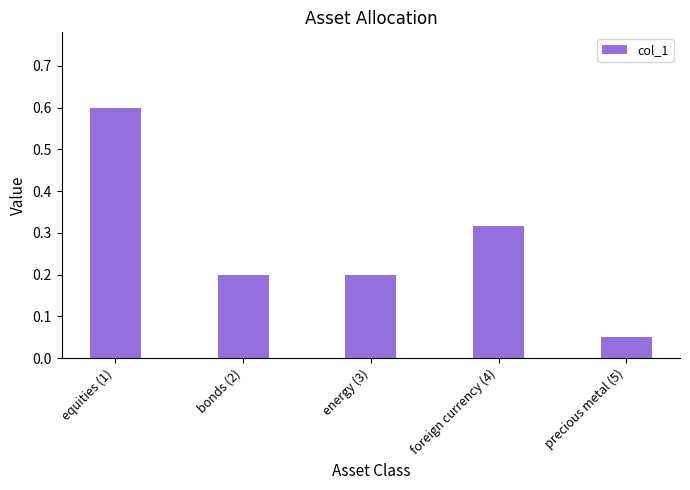

Which has a higher value, foreign currency (4) or energy (3)?

foreign currency (4)